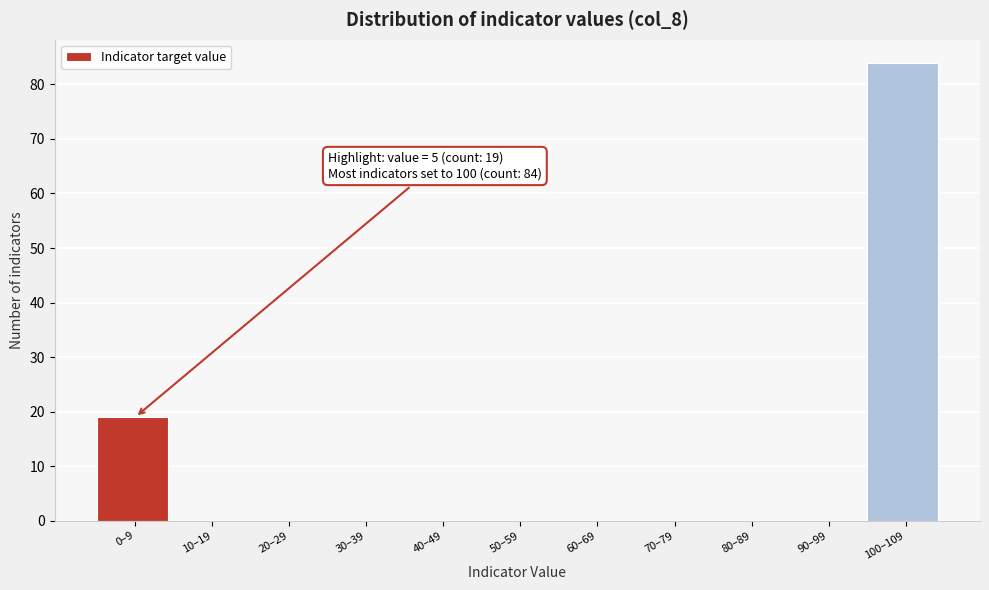

Reading right to left, transcribe all the data shown in this chart.

100–109=84	90–99=0	80–89=0	70–79=0	60–69=0	50–59=0	40–49=0	30–39=0	20–29=0	10–19=0	0–9=19